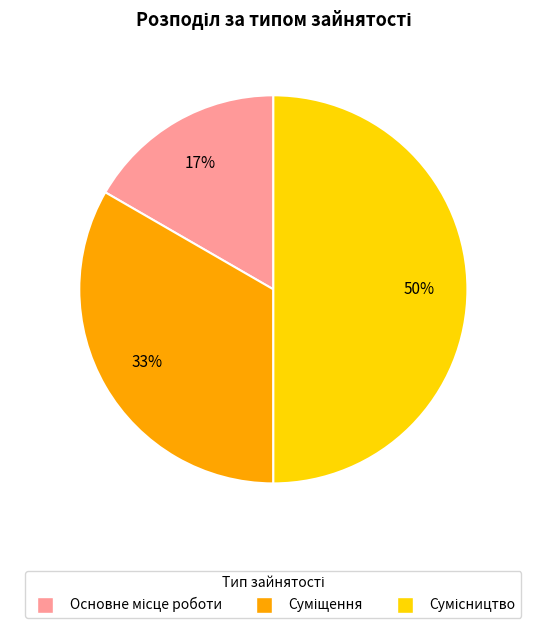

To the nearest percent, what is the difference between the largest and smallest slice percentages?

33%